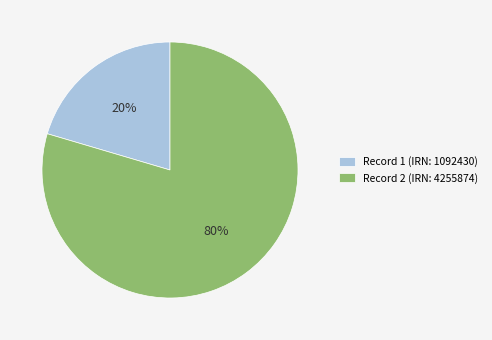

Which has a higher value, Record 1 (IRN: 1092430) or Record 2 (IRN: 4255874)?

Record 2 (IRN: 4255874)